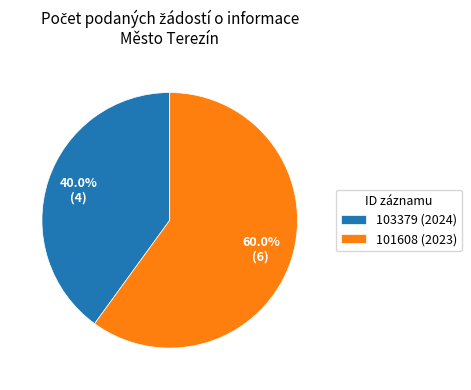

To the nearest percent, what portion does 101608 (2023) represent?

60%